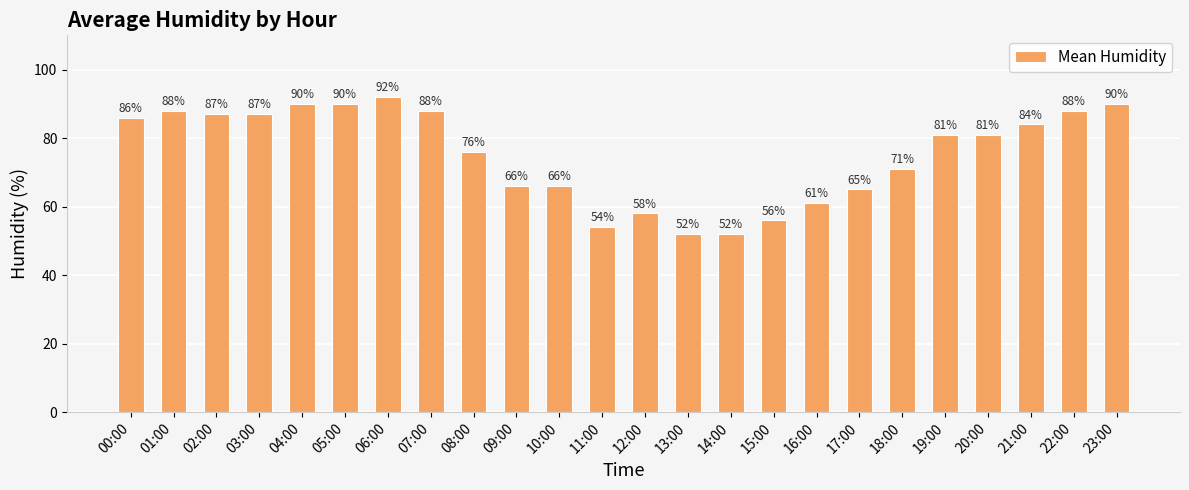

The chart shows a value of 36 at 11:00. True or false?

False